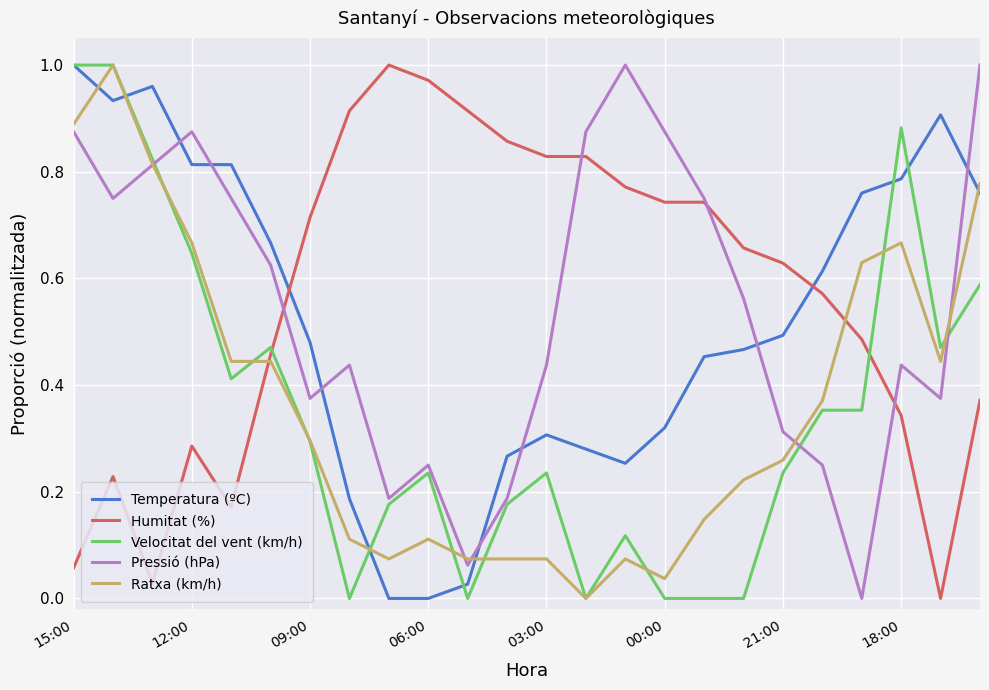

Does the chart display data point markers on the line(s)?

No